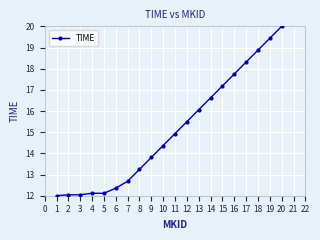

How many data points are above 14?

11